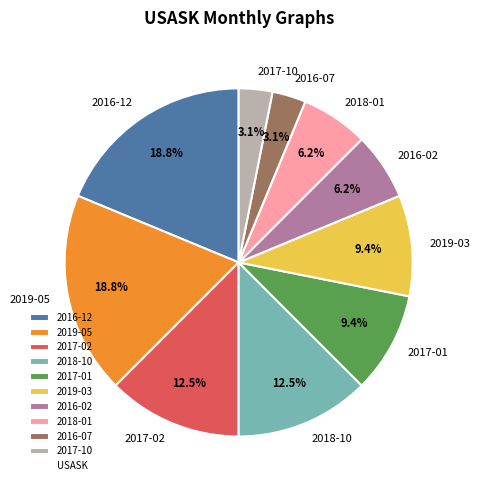

Combined, do 2016-12 and 2019-03 account for over 50%?

No